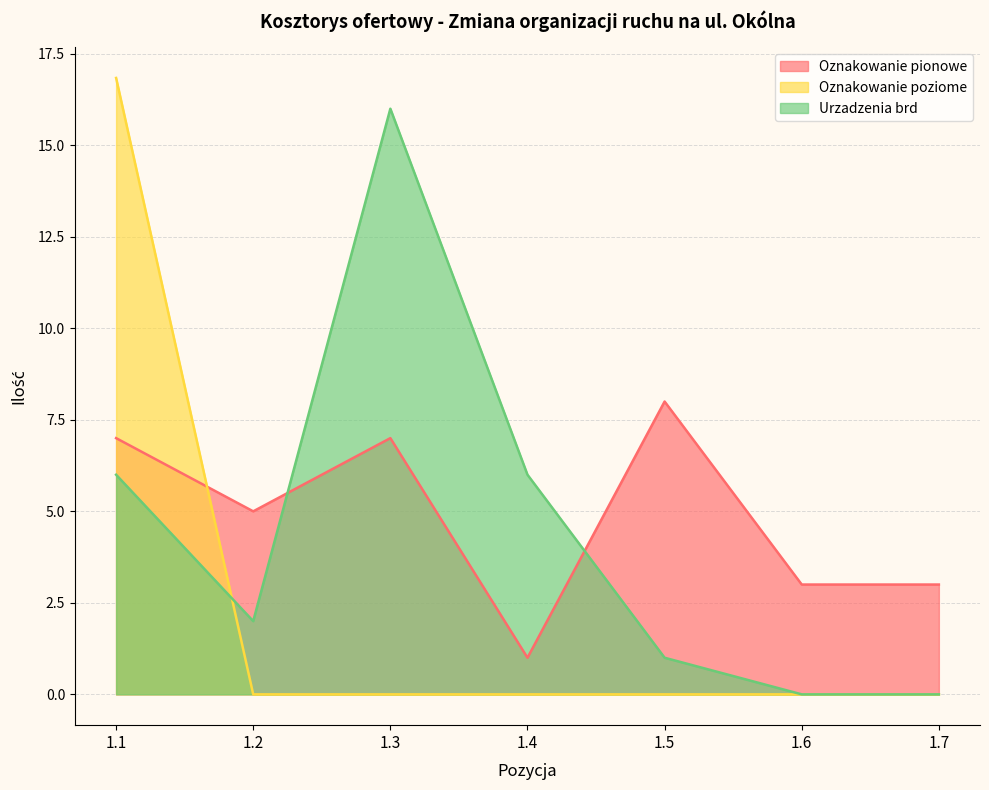

Which series has the largest total across all categories?

Oznakowanie pionowe